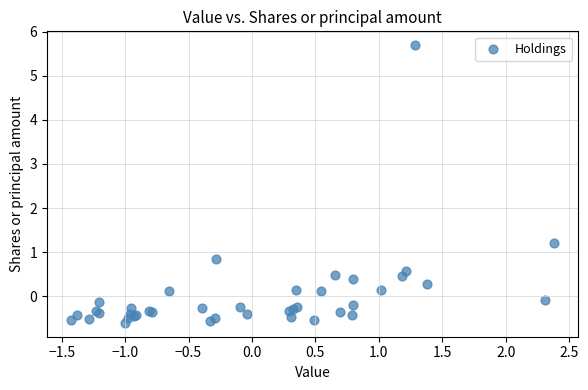

What Y value in the scatter plot is closest to 2?

1.2